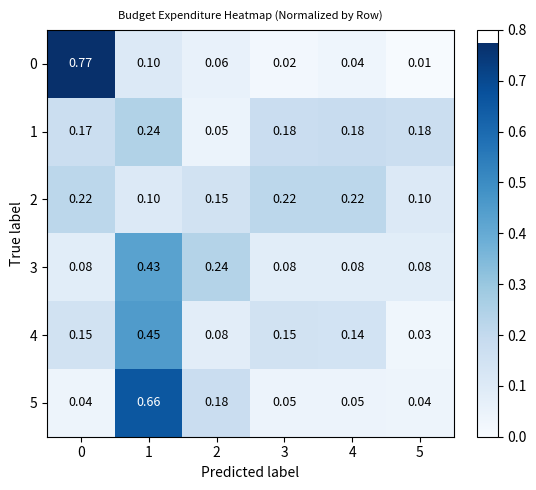

Is the value of 5 at 5 greater than the value of 4 at 0?

No